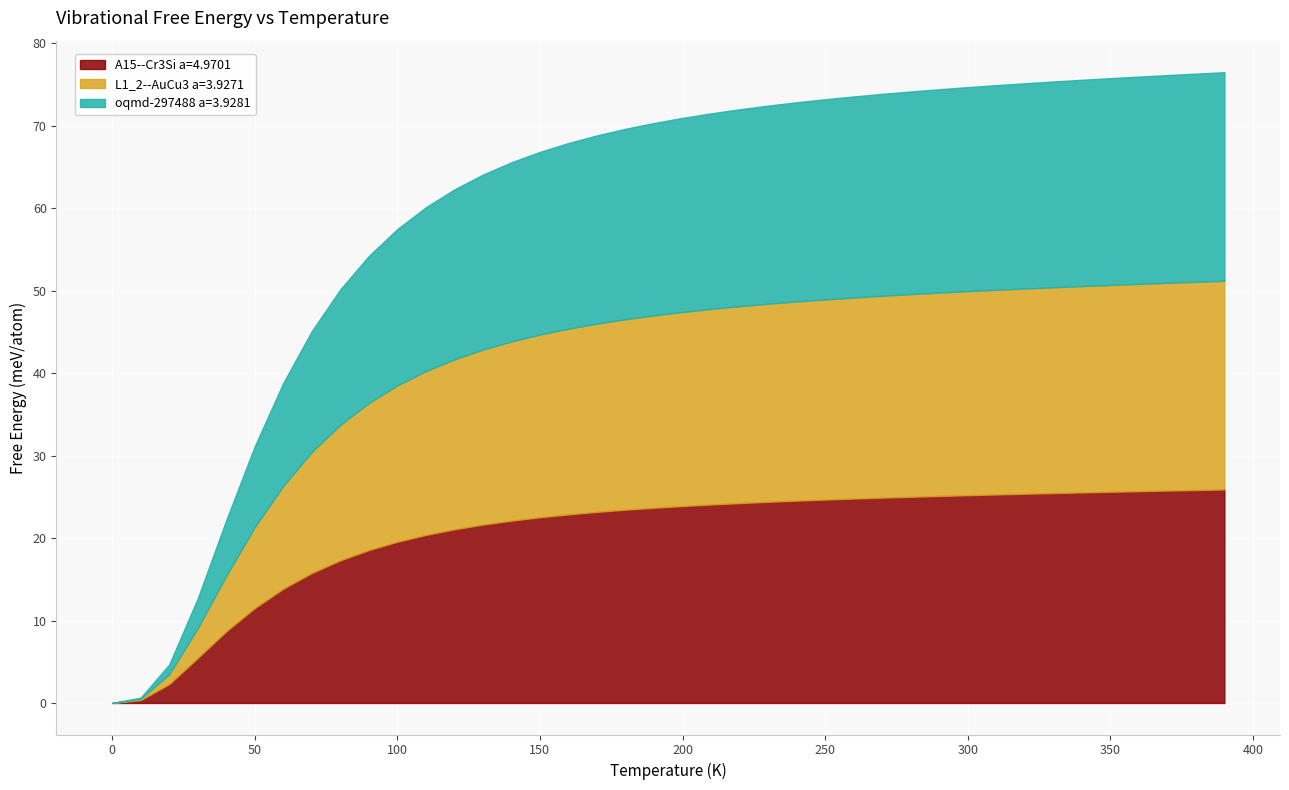

What is the total value across all series at 160.0?

67.9